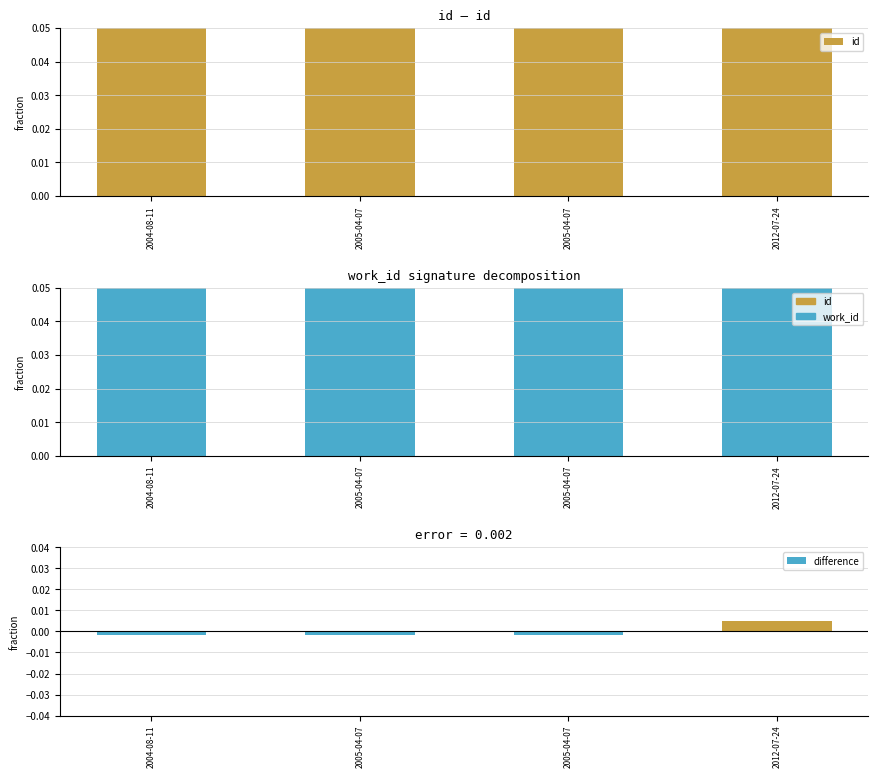

True or false: id has a value of 0.3 at 2012-07-24.

True